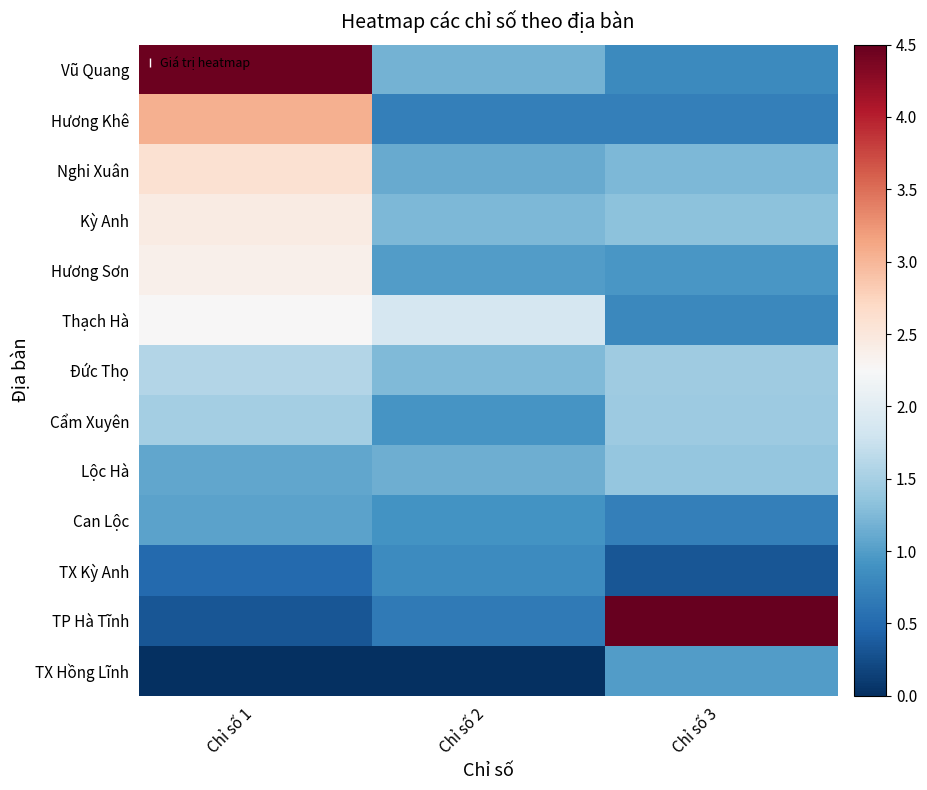

Count the number of data series in this chart.

13